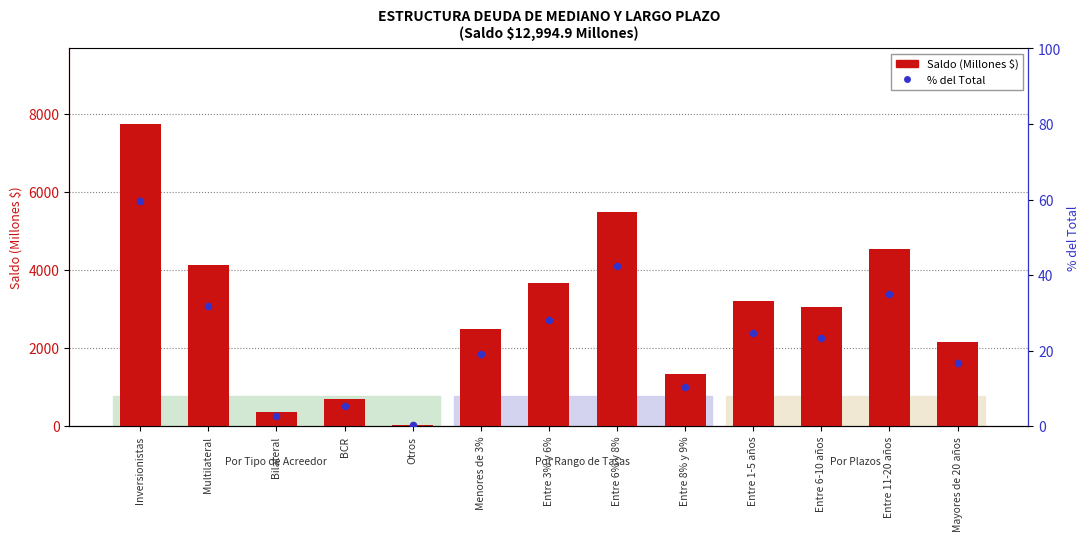

Which series contains the highest Y value?

Saldo (Millones $)